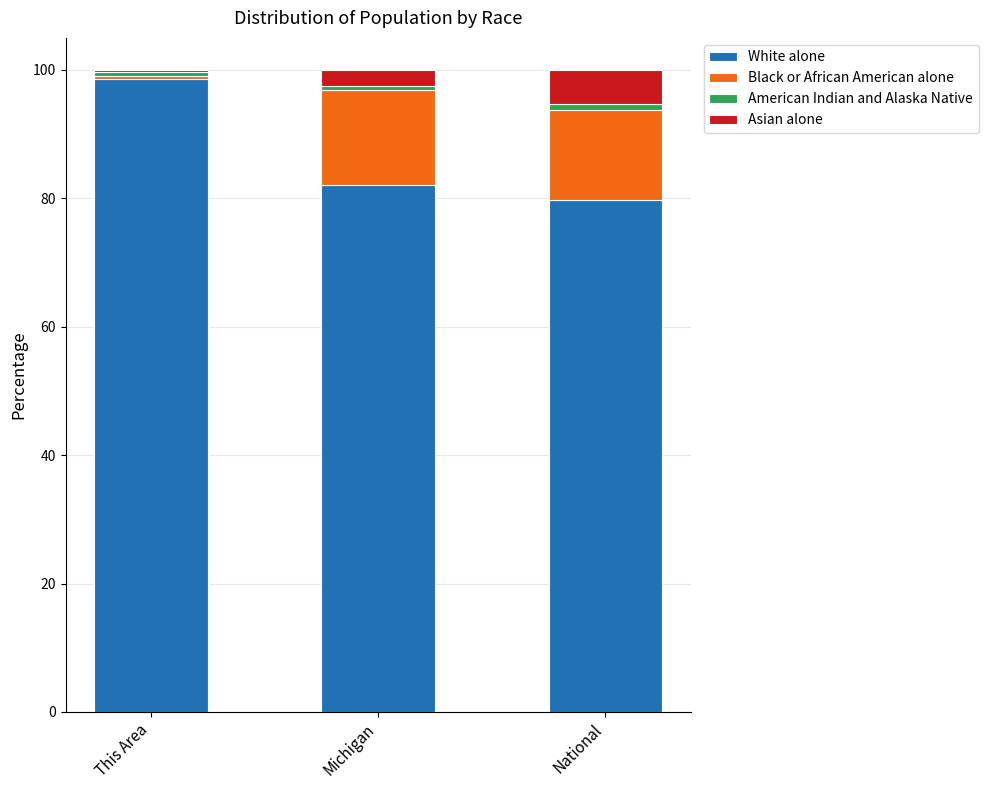

What is the average value of the White alone series?

86.8